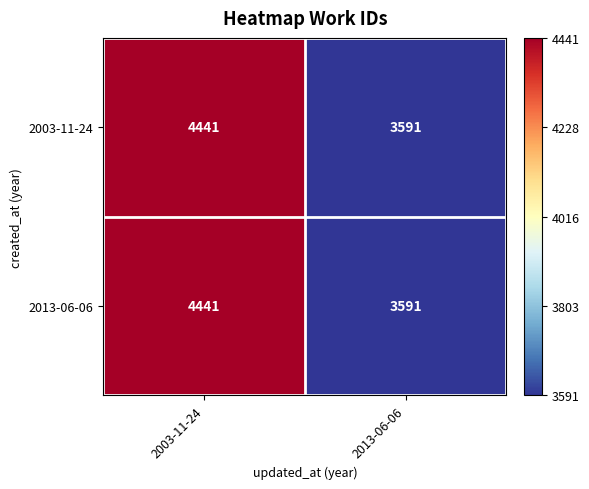

What is the sum of all 2003-11-24 values?

8032